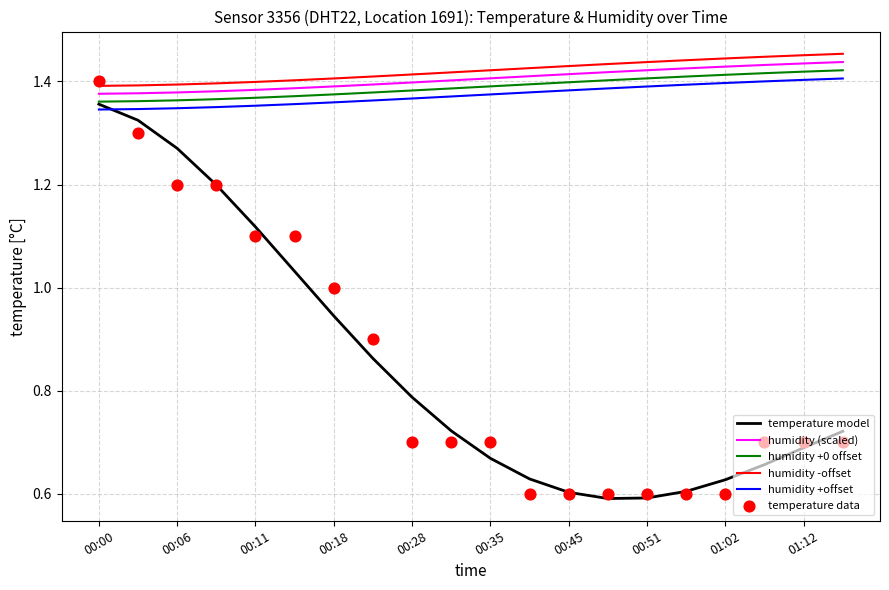

Which series reaches the maximum Y coordinate?

humidity -offset